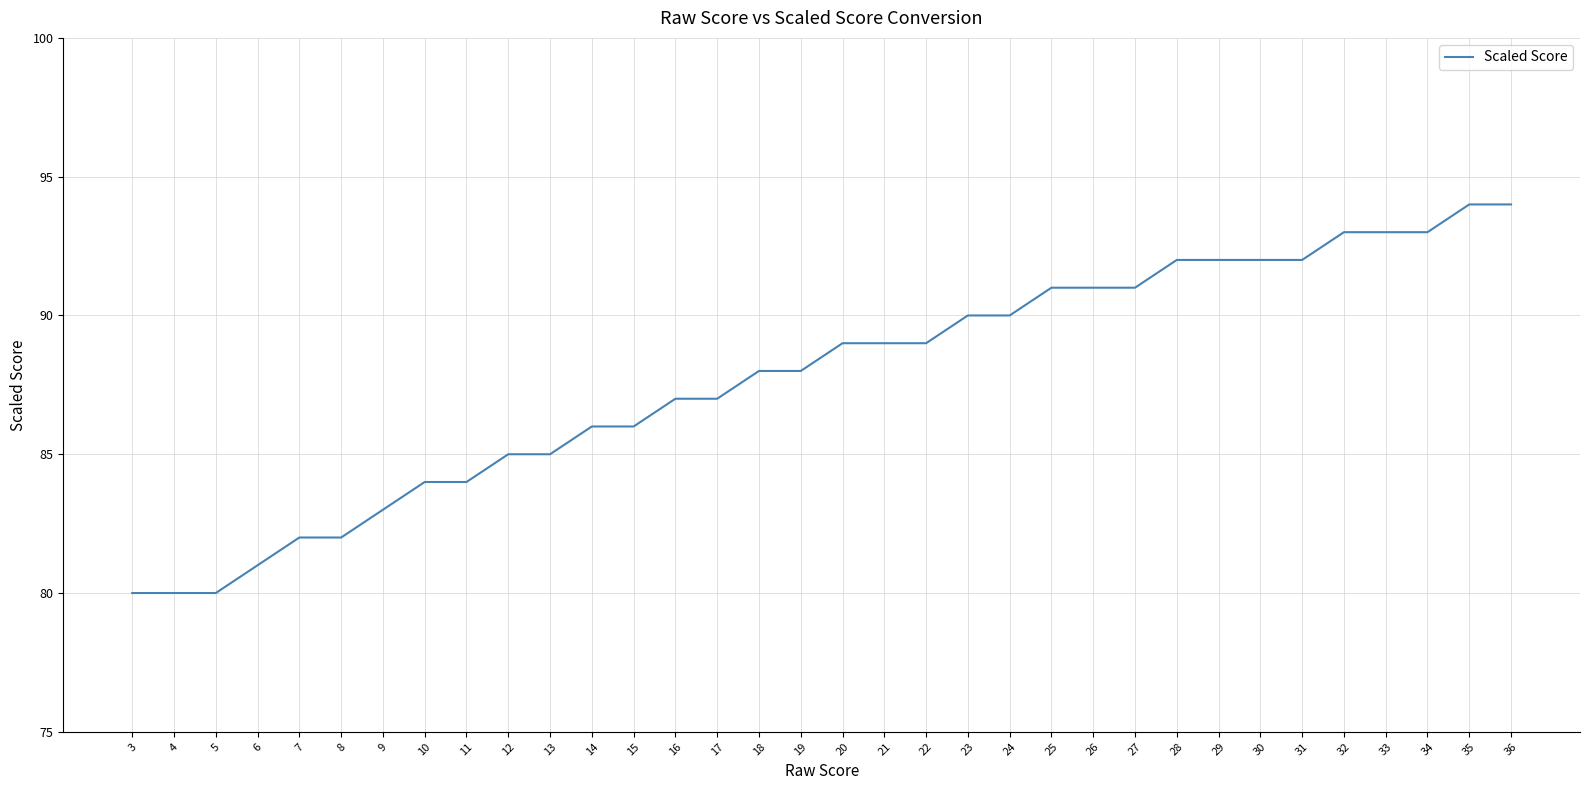

The chart shows a value of 82 at 7. True or false?

True